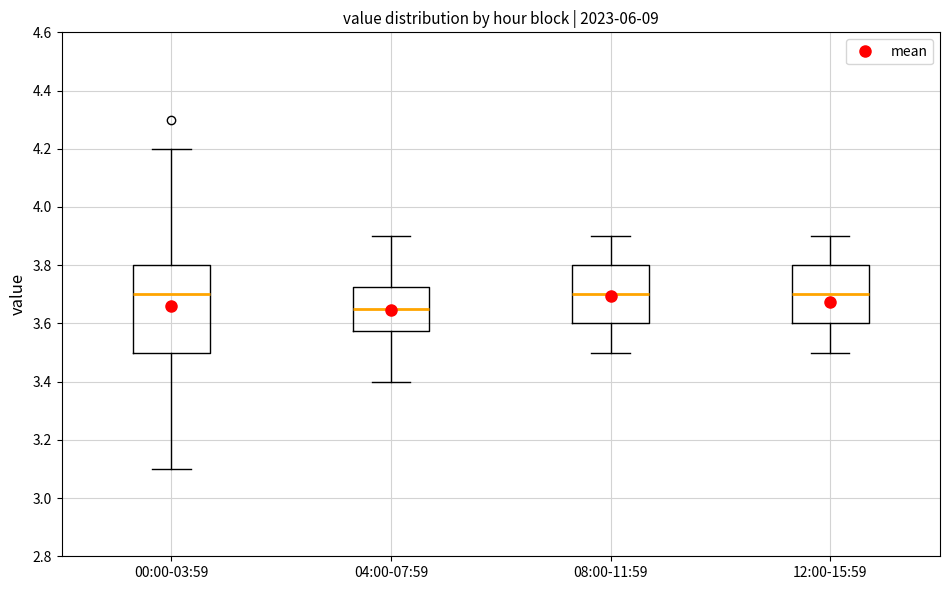

Where is the lower edge of the box for 04:00-07:59 on the y-axis? The values are not printed on the chart, so give them approximately, as read against the axis.

3.58